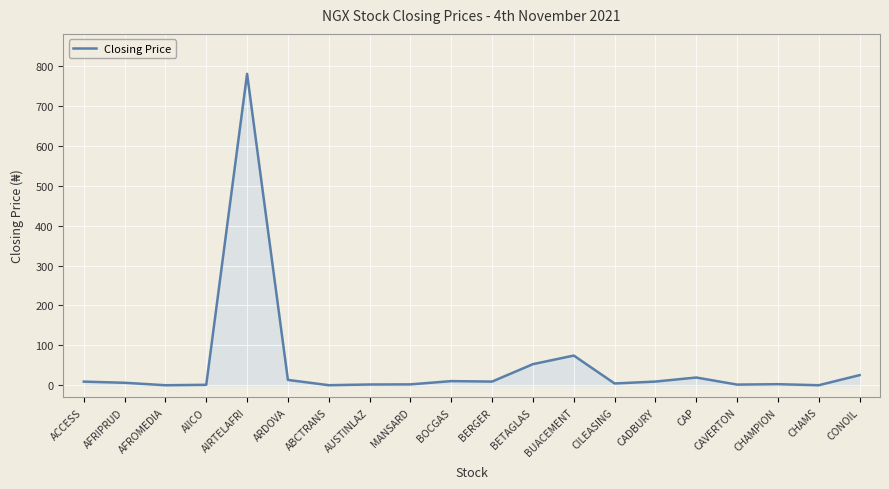

Which label corresponds to the largest value in the chart?

AIRTELAFRI